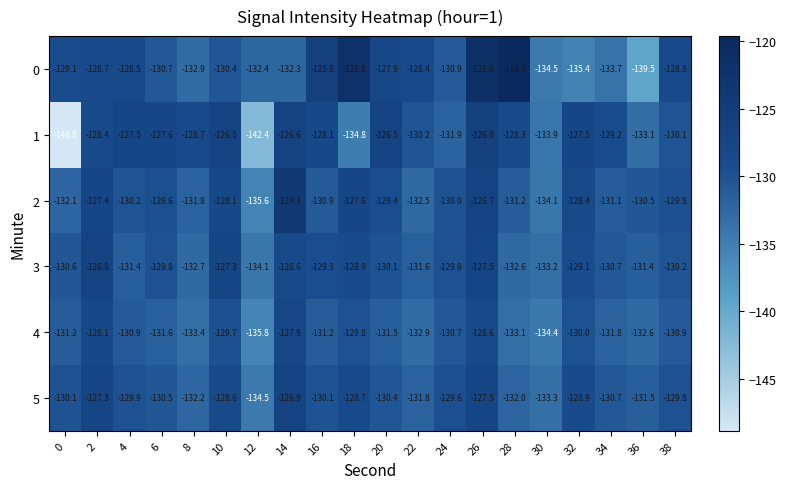

The value of 0 at 32 is -41.4. True or false?

False